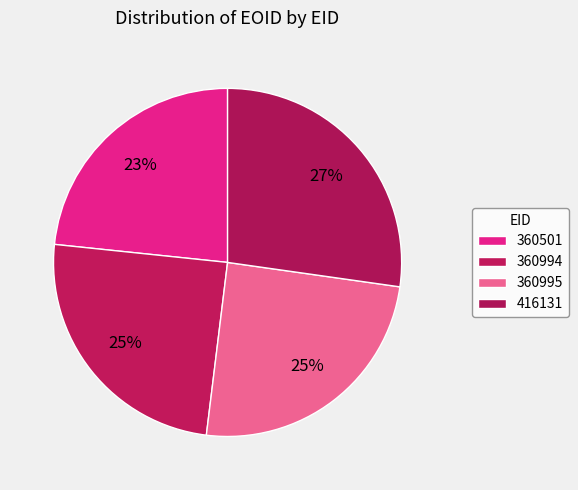

Count the number of slices in the pie.

4